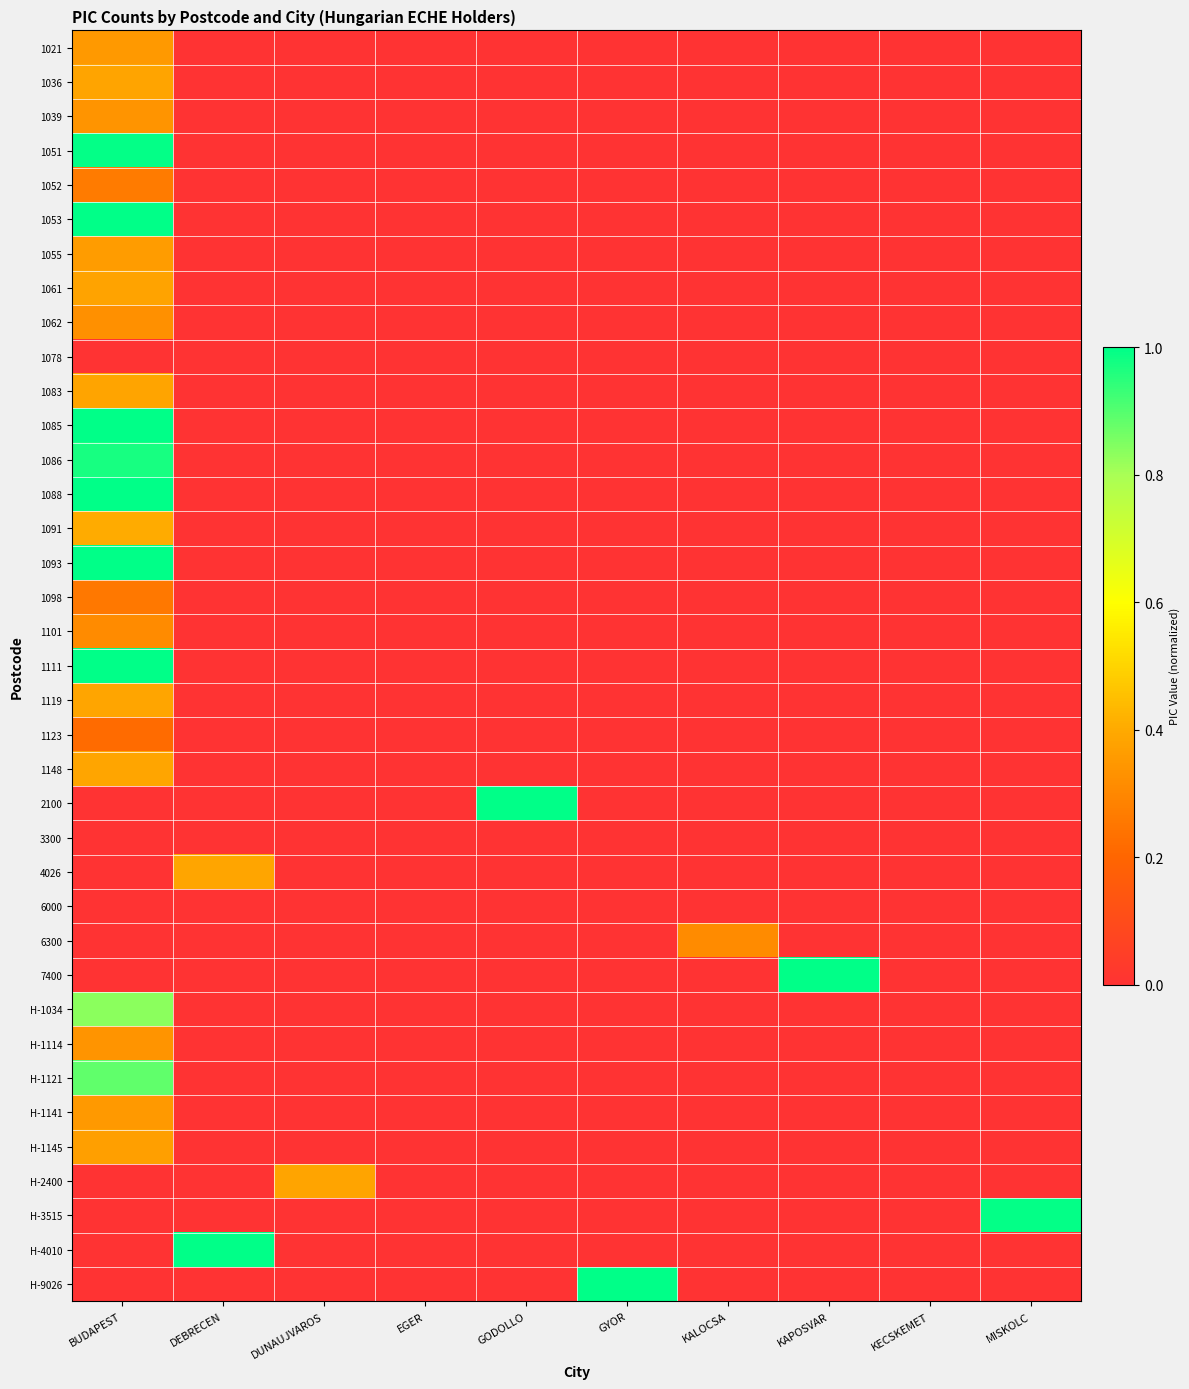

At which category is the sum across all series the highest?

BUDAPEST